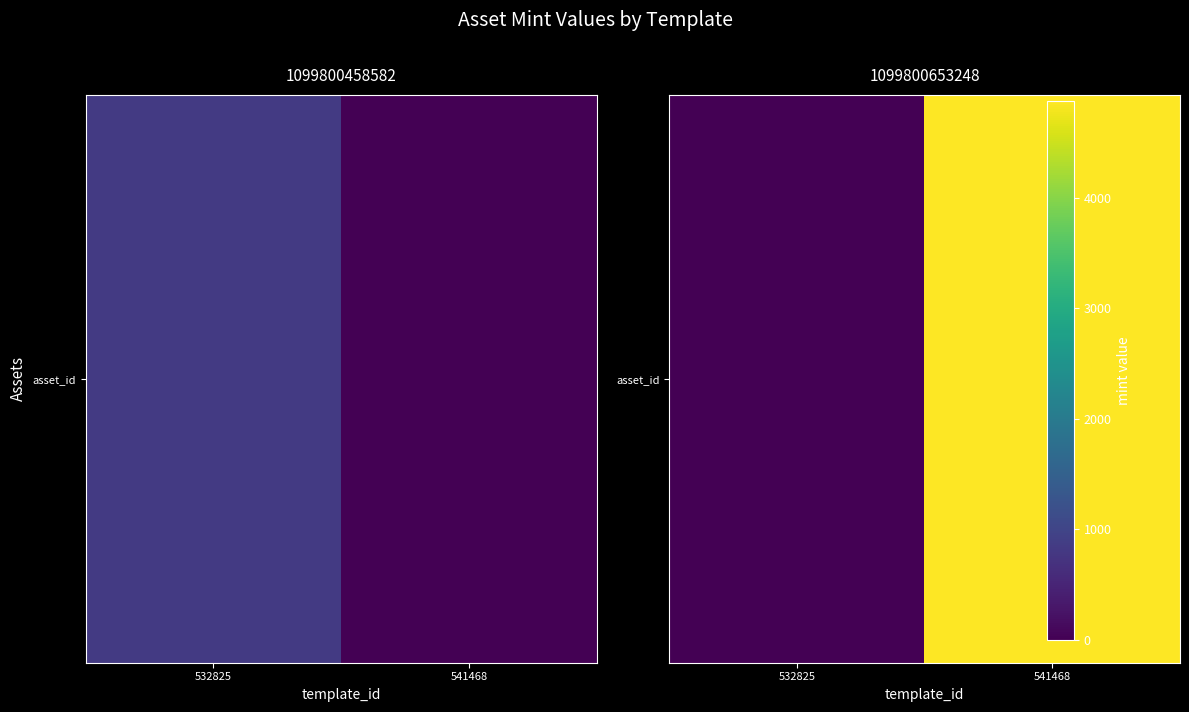

What is the sum of the values at 532825 and 541468?

4876